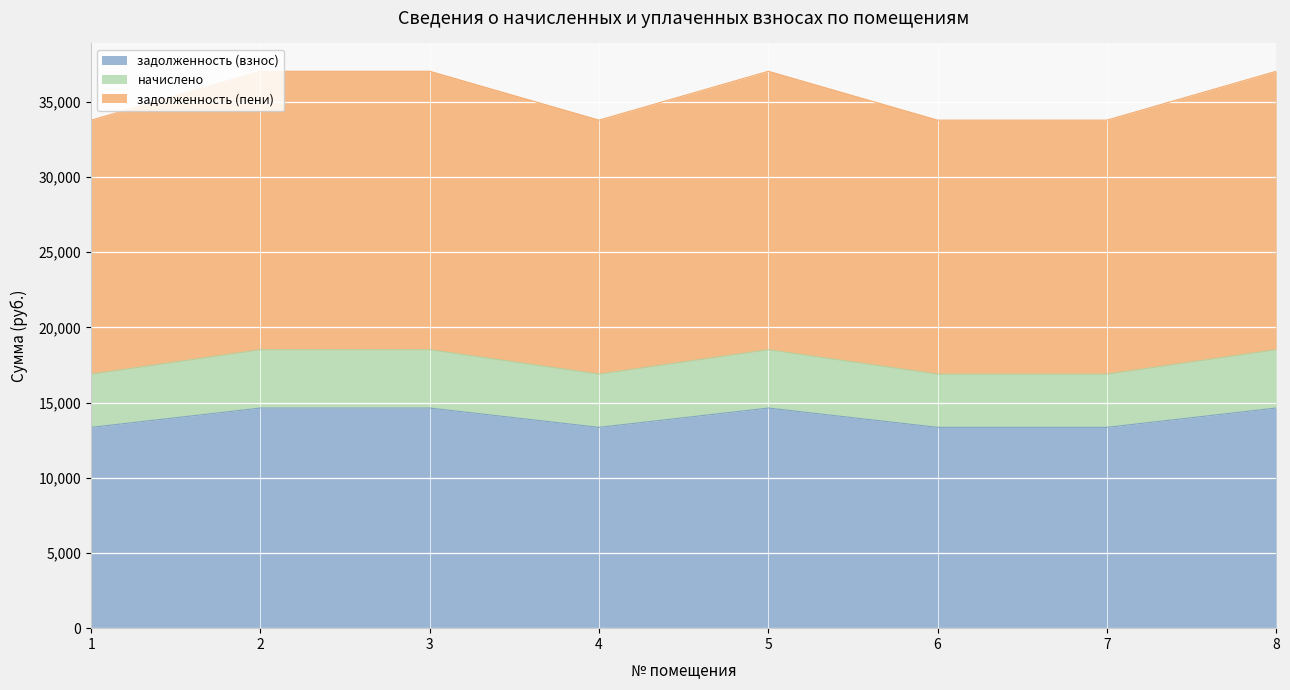

Which label corresponds to the smallest value in the chart?

1